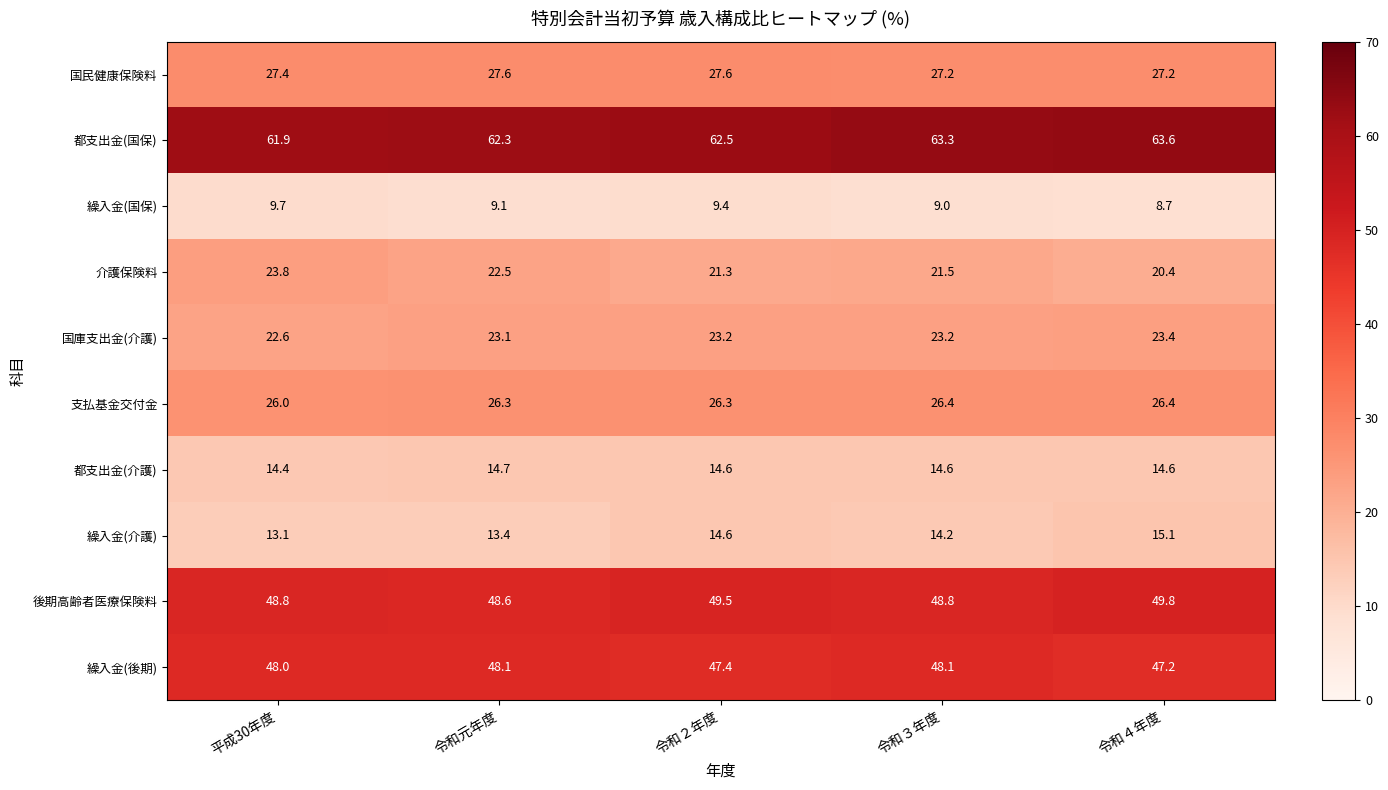

What value does the 繰入金(後期) series have at 令和３年度?

48.1